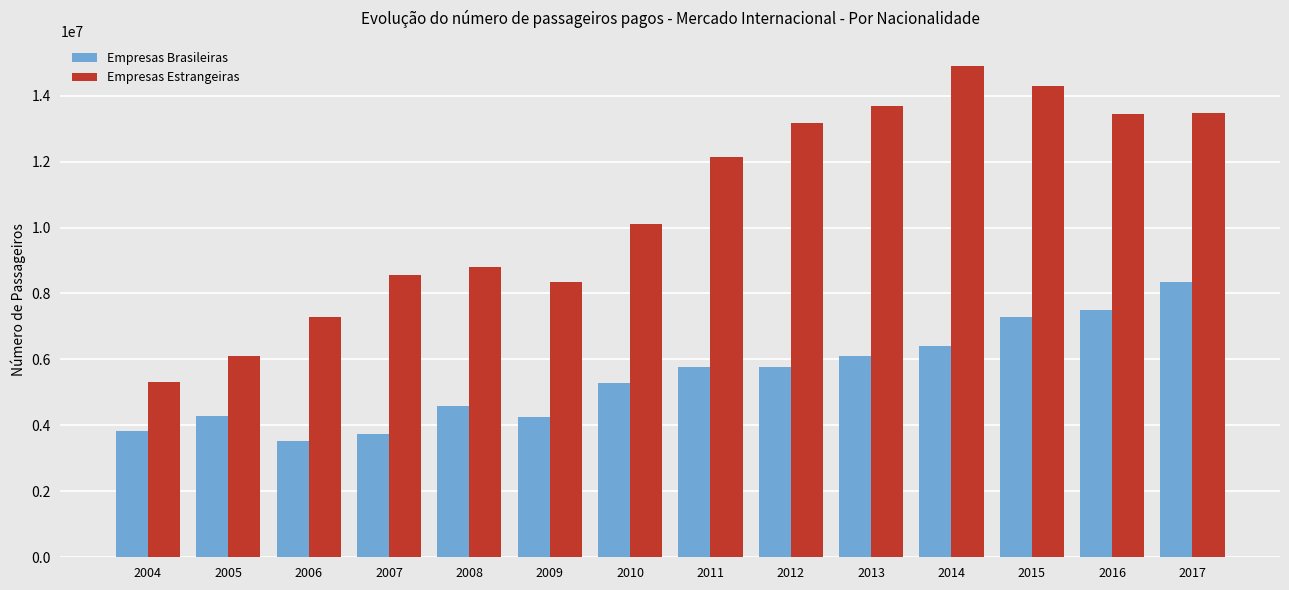

Which series changed the most between 2006 and 2010?

Empresas Estrangeiras